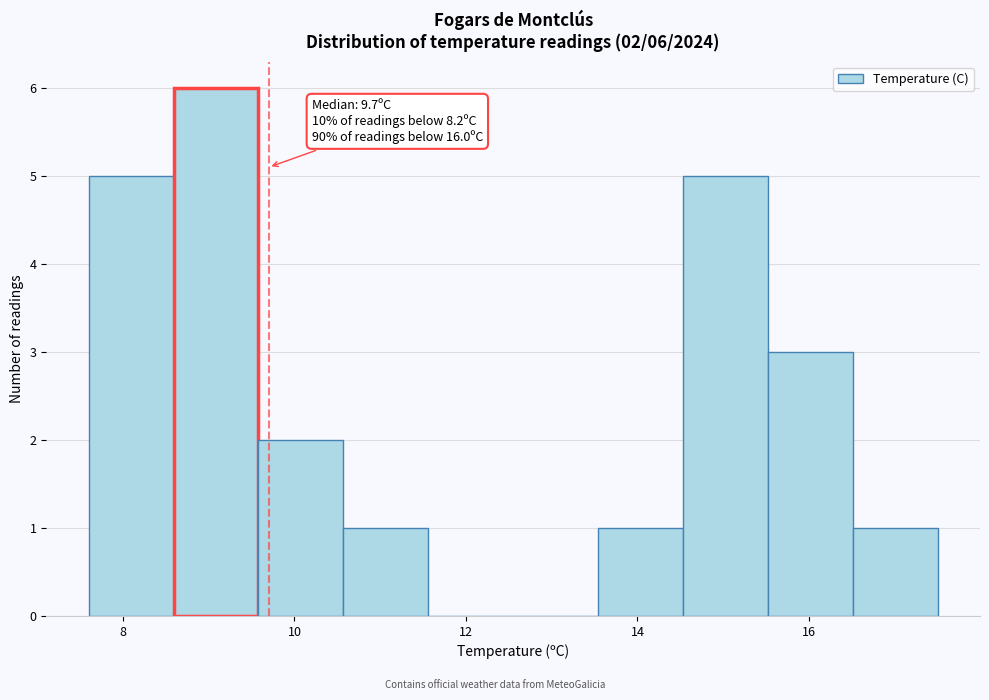

Which range on the x-axis has the tallest bar?

8.6 to 9.6